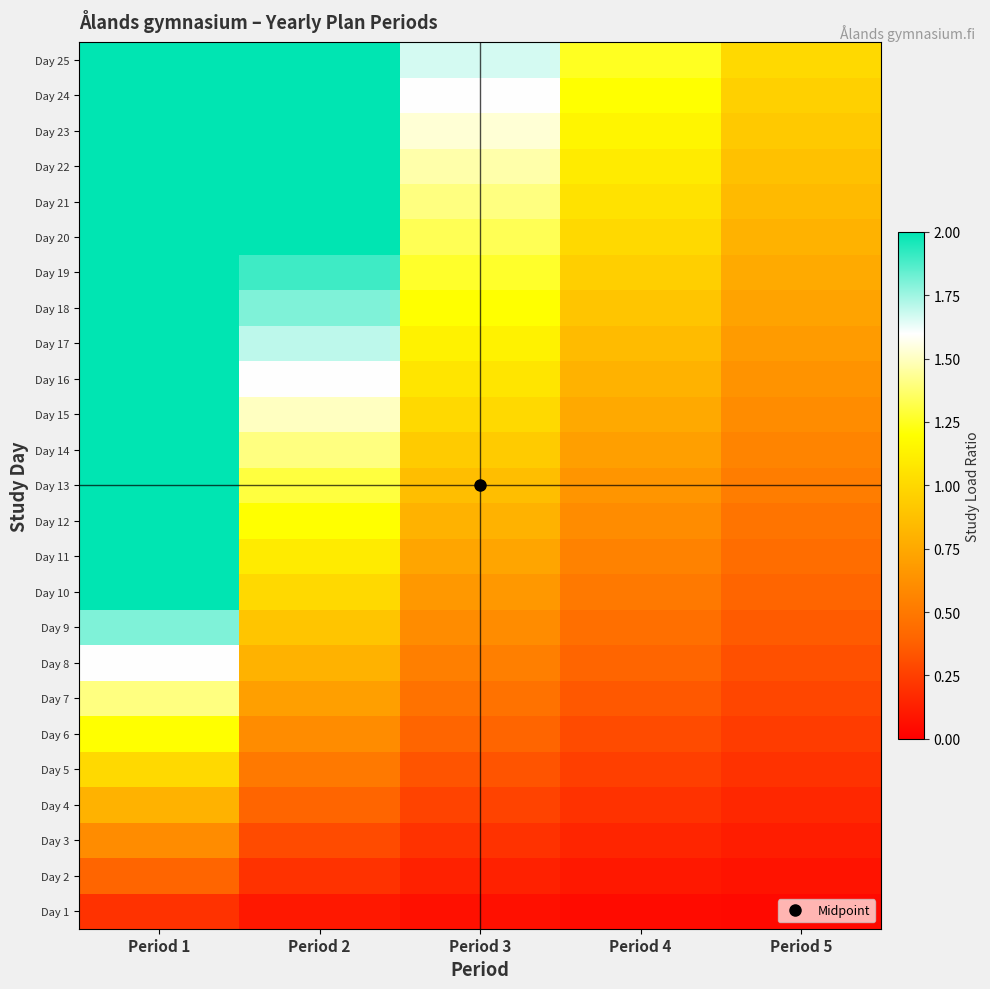

Between Period 3 and Period 5, which is larger?

Period 3